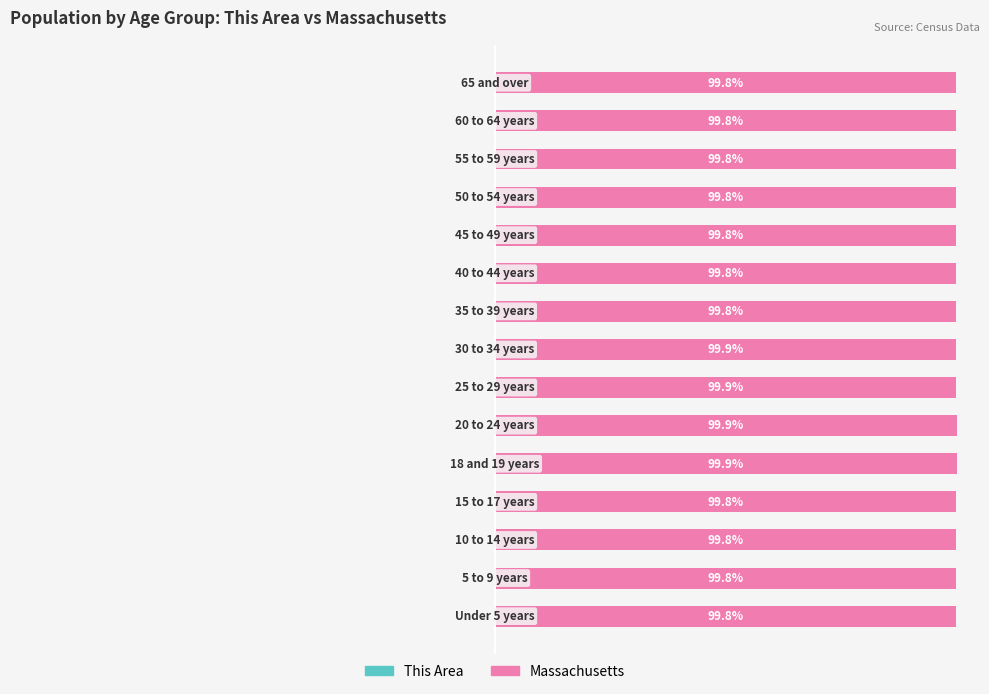

What is the average value of the Massachusetts series?

99.8